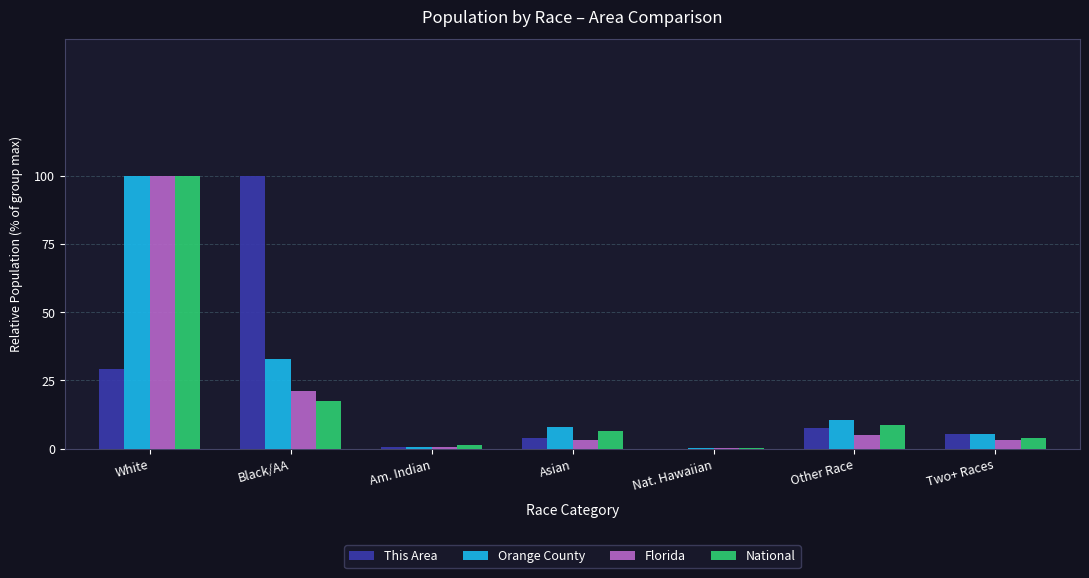

At which label is Florida closest to 50?

Black/AA